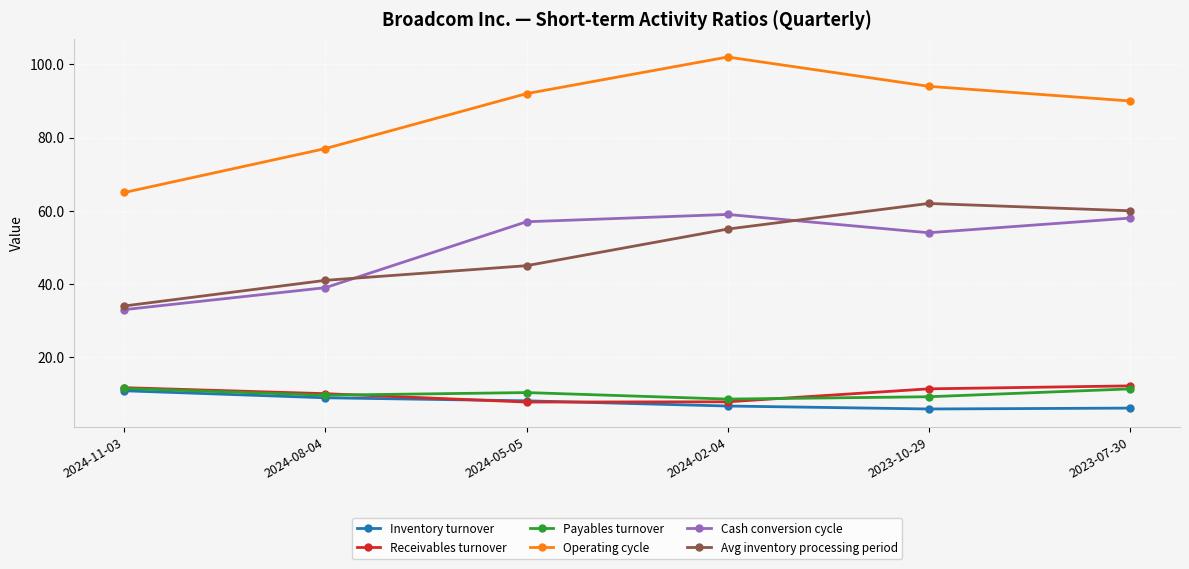

The Operating cycle series shows 102.0 at 2024-02-04. True or false?

True